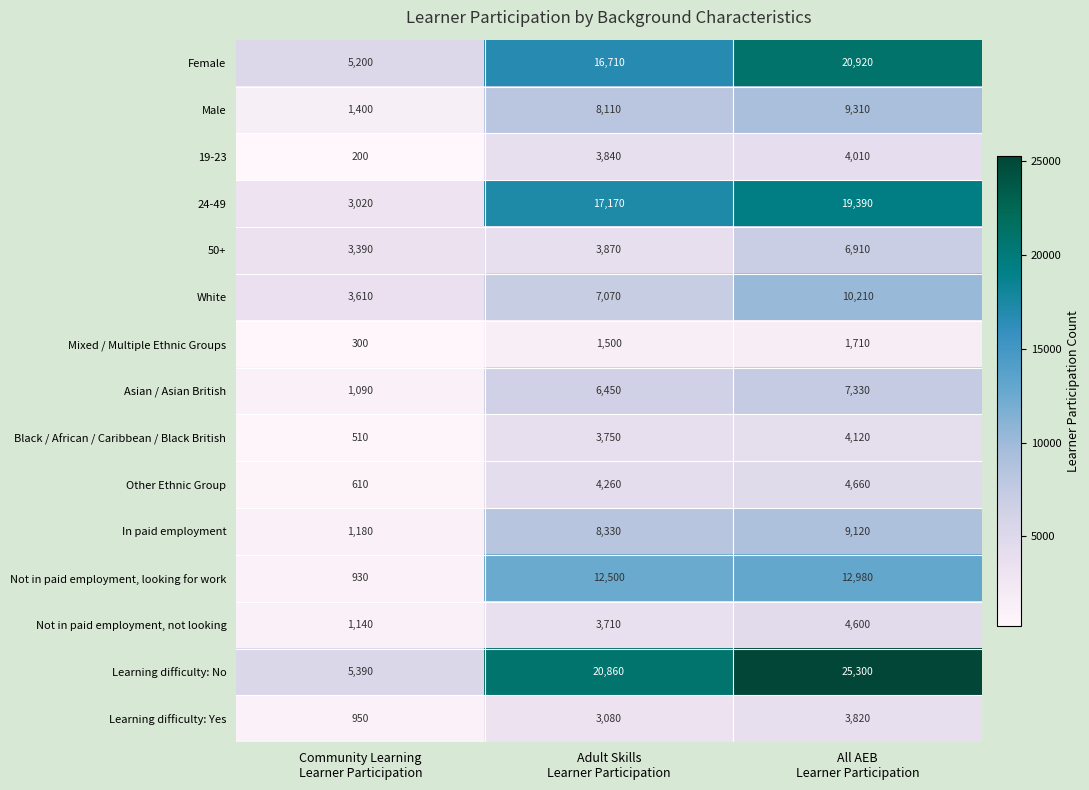

What is the maximum value shown in the chart?

25300